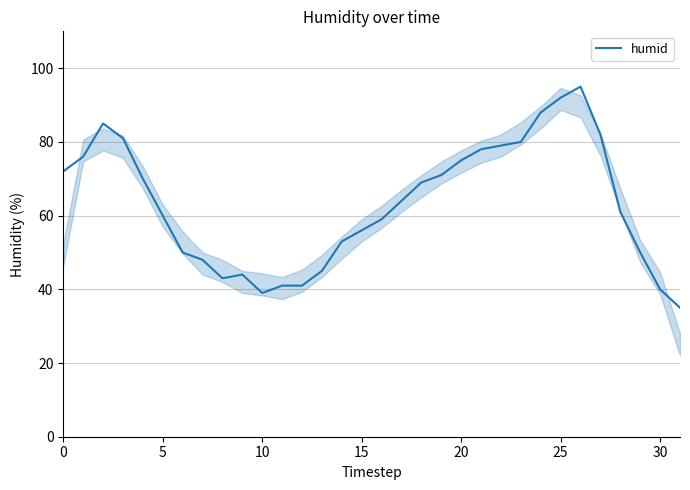

What is the difference between the maximum and minimum values?

60